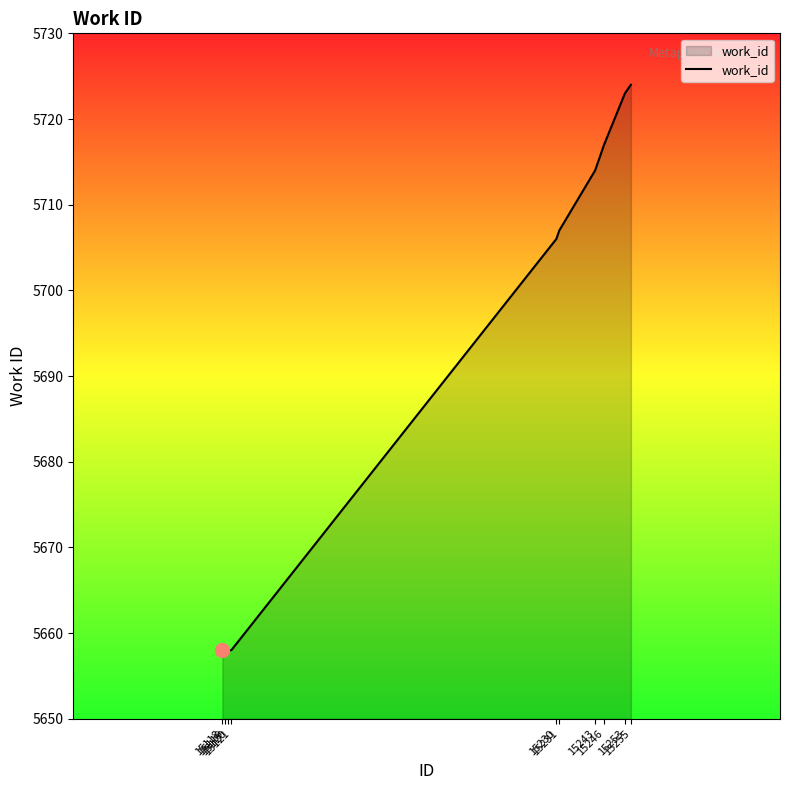

Is it true that the value at 15119 is 5658?

True